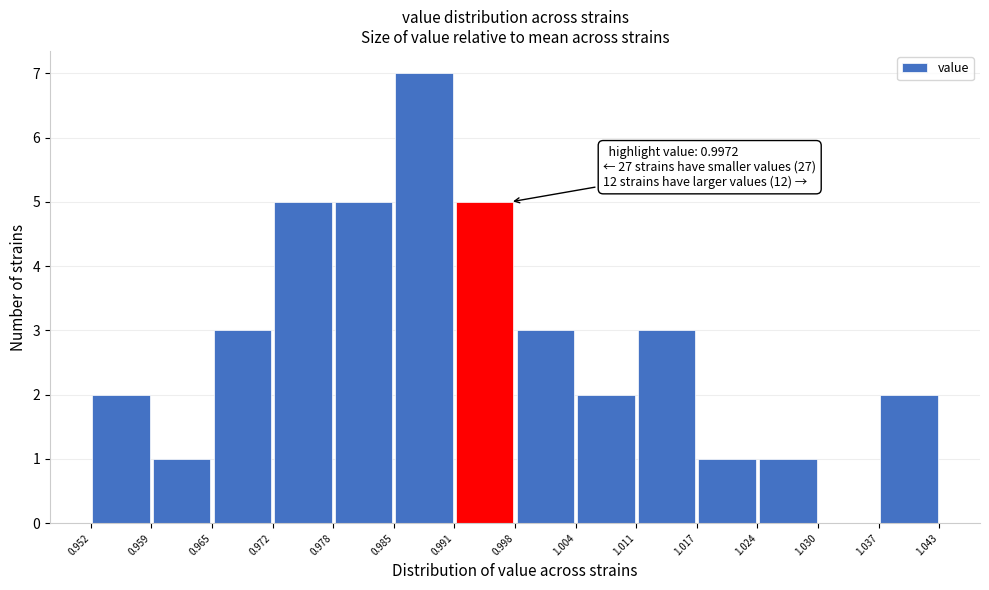

Which range on the x-axis has the tallest bar?

0.985 to 0.991